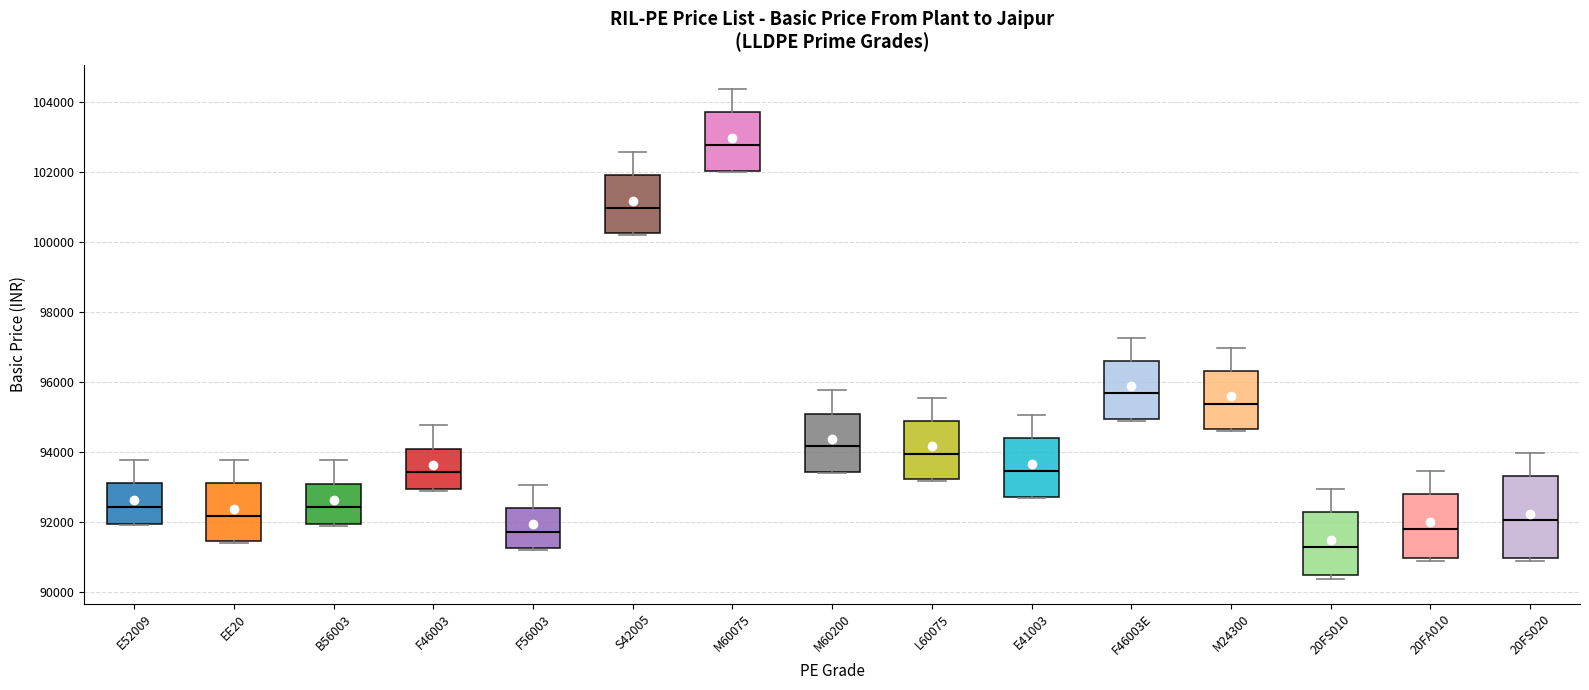

Reading left to right, read every box against the y-axis: the position of its median line, the range the box covers, and the ends of its whiskers. The values are not printed on the chart, so give them approximately, as read against the axis.

E52009: median 92400, box 92000 to 93200, whiskers 92000 to 93800
EE20: median 92200, box 91400 to 93200, whiskers 91400 to 93800
B56003: median 92400, box 92000 to 93200, whiskers 92000 to 93800
F46003: median 93400, box 93000 to 94200, whiskers 93000 to 94800
F56003: median 91800, box 91200 to 92400, whiskers 91200 to 93000
S42005: median 101000, box 100200 to 102000, whiskers 100200 to 102600
M60075: median 102800, box 102000 to 103800, whiskers 102000 to 104400
M60200: median 94200, box 93400 to 95200, whiskers 93400 to 95800
L60075: median 94000, box 93200 to 95000, whiskers 93200 to 95600
E41003: median 93400, box 92800 to 94400, whiskers 92600 to 95000
F46003E: median 95600, box 95000 to 96600, whiskers 95000 to 97200
M24300: median 95400, box 94600 to 96400, whiskers 94600 to 97000
20FS010: median 91400, box 90400 to 92400, whiskers 90400 (just below the box's lower edge) to 93000
20FA010: median 91800, box 91000 to 92800, whiskers 90800 to 93400
20FS020: median 92000, box 91000 to 93400, whiskers 90800 to 94000